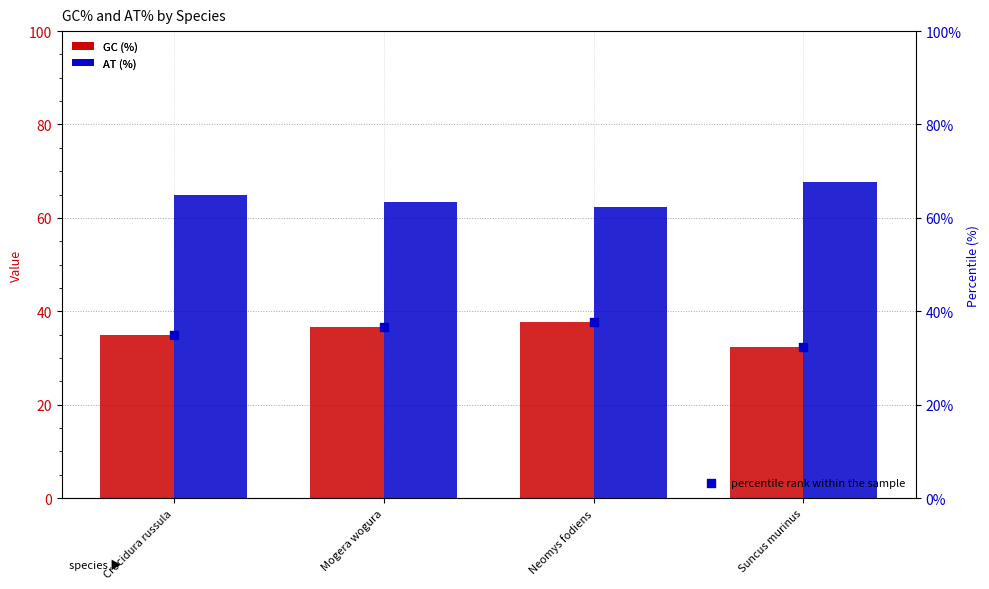

What are all the series names shown in the legend?

GC (%), AT (%), percentile rank within the sample